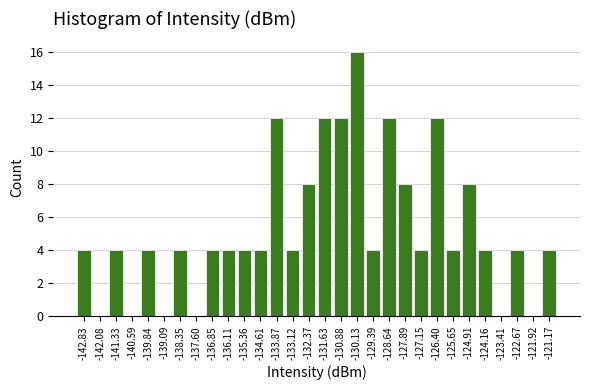

Reading left to right, transcribe this chart: for each bar, give the range it covers on the x-axis and its height. Neither the bar edges nor the heights are printed on the chart, so give them approximately, as read against the axes.

-143.2 to -142.5: 4
-142.5 to -141.7: 0
-141.7 to -141.0: 4
-141.0 to -140.2: 0
-140.2 to -139.5: 4
-139.5 to -138.7: 0
-138.7 to -138.0: 4
-138.0 to -137.2: 0
-137.2 to -136.5: 4
-136.5 to -135.7: 4
-135.7 to -135.0: 4
-135.0 to -134.2: 4
-134.2 to -133.5: 12
-133.5 to -132.7: 4
-132.7 to -132.0: 8
-132.0 to -131.3: 12
-131.3 to -130.5: 12
-130.5 to -129.8: 16
-129.8 to -129.0: 4
-129.0 to -128.3: 12
-128.3 to -127.5: 8
-127.5 to -126.8: 4
-126.8 to -126.0: 12
-126.0 to -125.3: 4
-125.3 to -124.5: 8
-124.5 to -123.8: 4
-123.8 to -123.0: 0
-123.0 to -122.3: 4
-122.3 to -121.5: 0
-121.5 to -120.8: 4